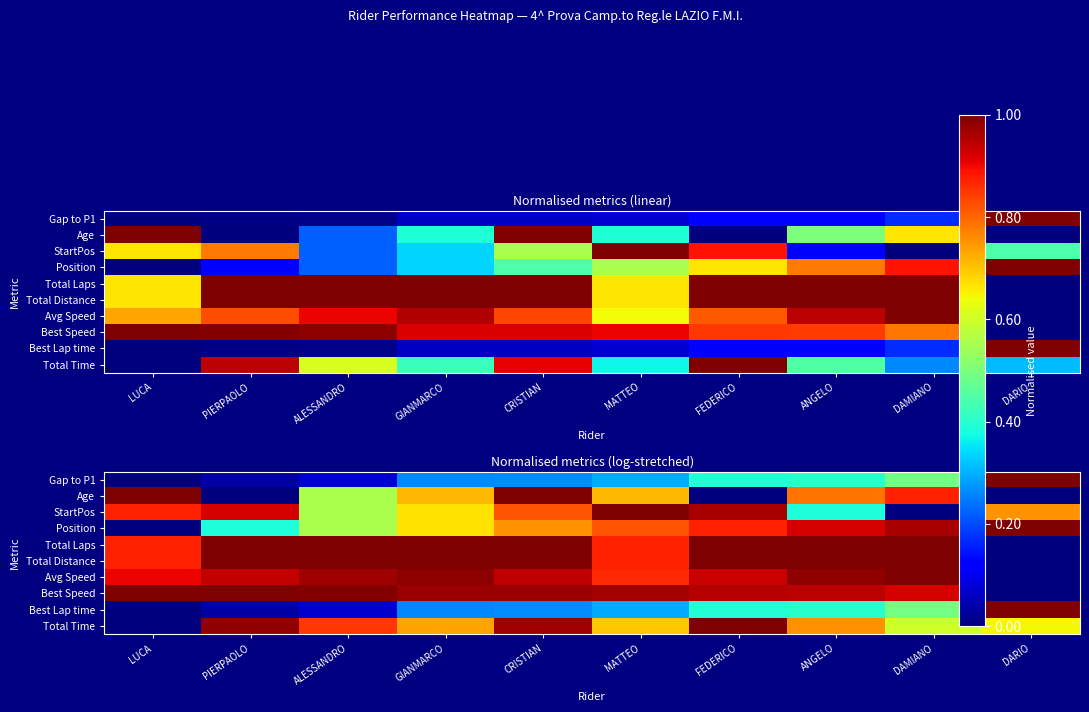

Between ANGELO and LUCA, which is larger?

ANGELO